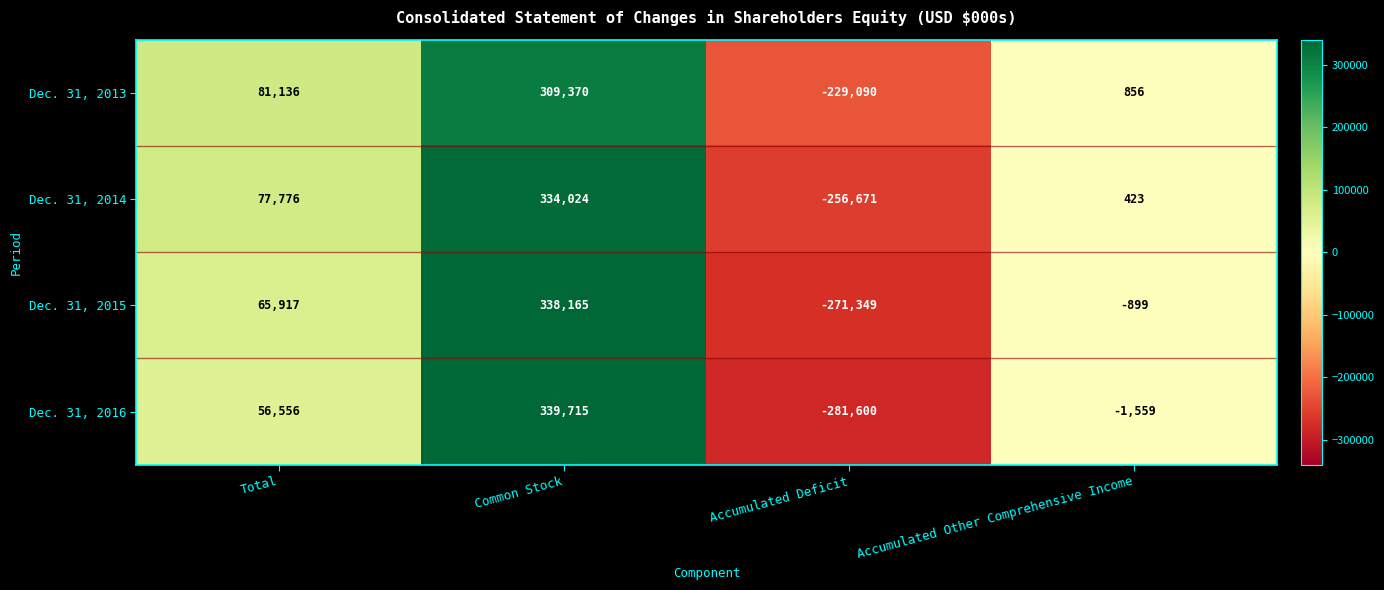

True or false: Dec. 31, 2016 has a value of -171161 at Accumulated Deficit.

False